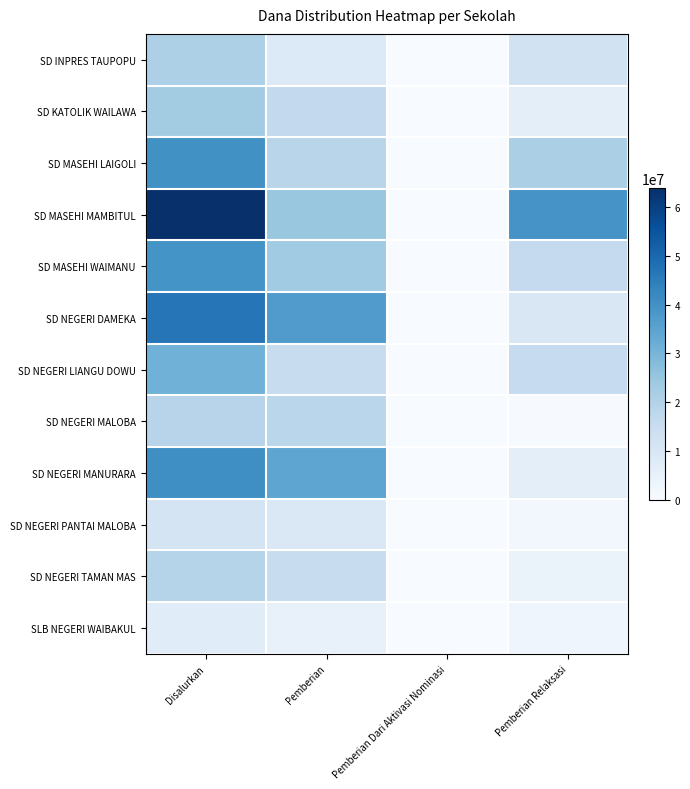

Rank the series by their maximum value, from highest to lowest.

SD MASEHI MAMBITUL, SD NEGERI DAMEKA, SD NEGERI MANURARA, SD MASEHI LAIGOLI, SD MASEHI WAIMANU, SD NEGERI LIANGU DOWU, SD KATOLIK WAILAWA, SD INPRES TAUPOPU, SD NEGERI TAMAN MAS, SD NEGERI MALOBA, SD NEGERI PANTAI MALOBA, SLB NEGERI WAIBAKUL